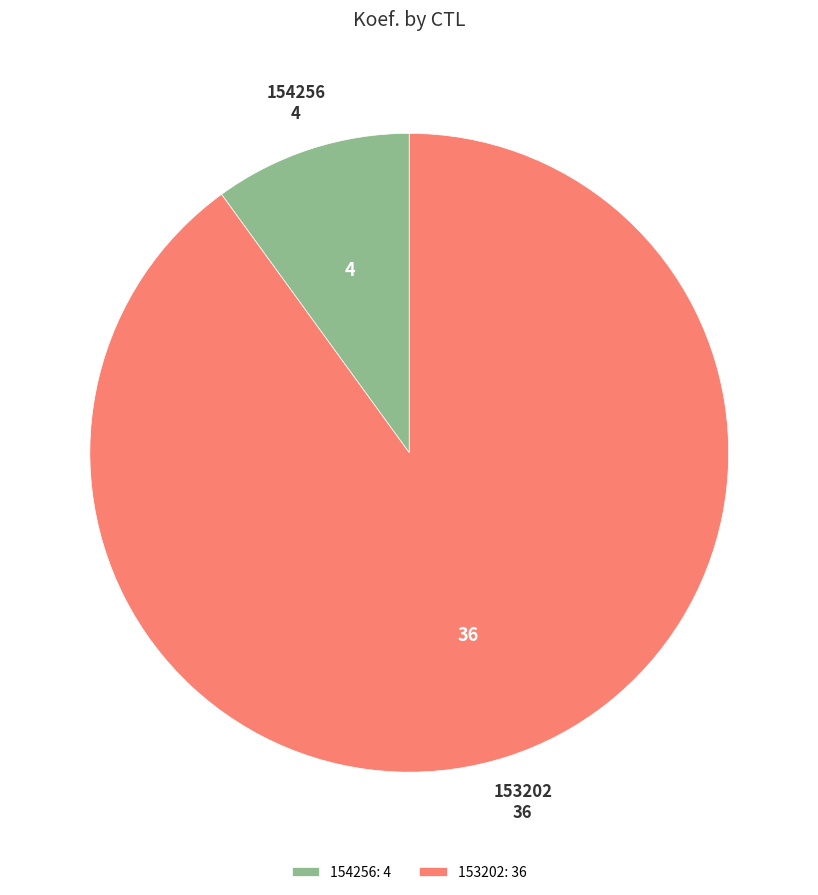

The 154256 slice represents 10% of the pie. True or false?

True